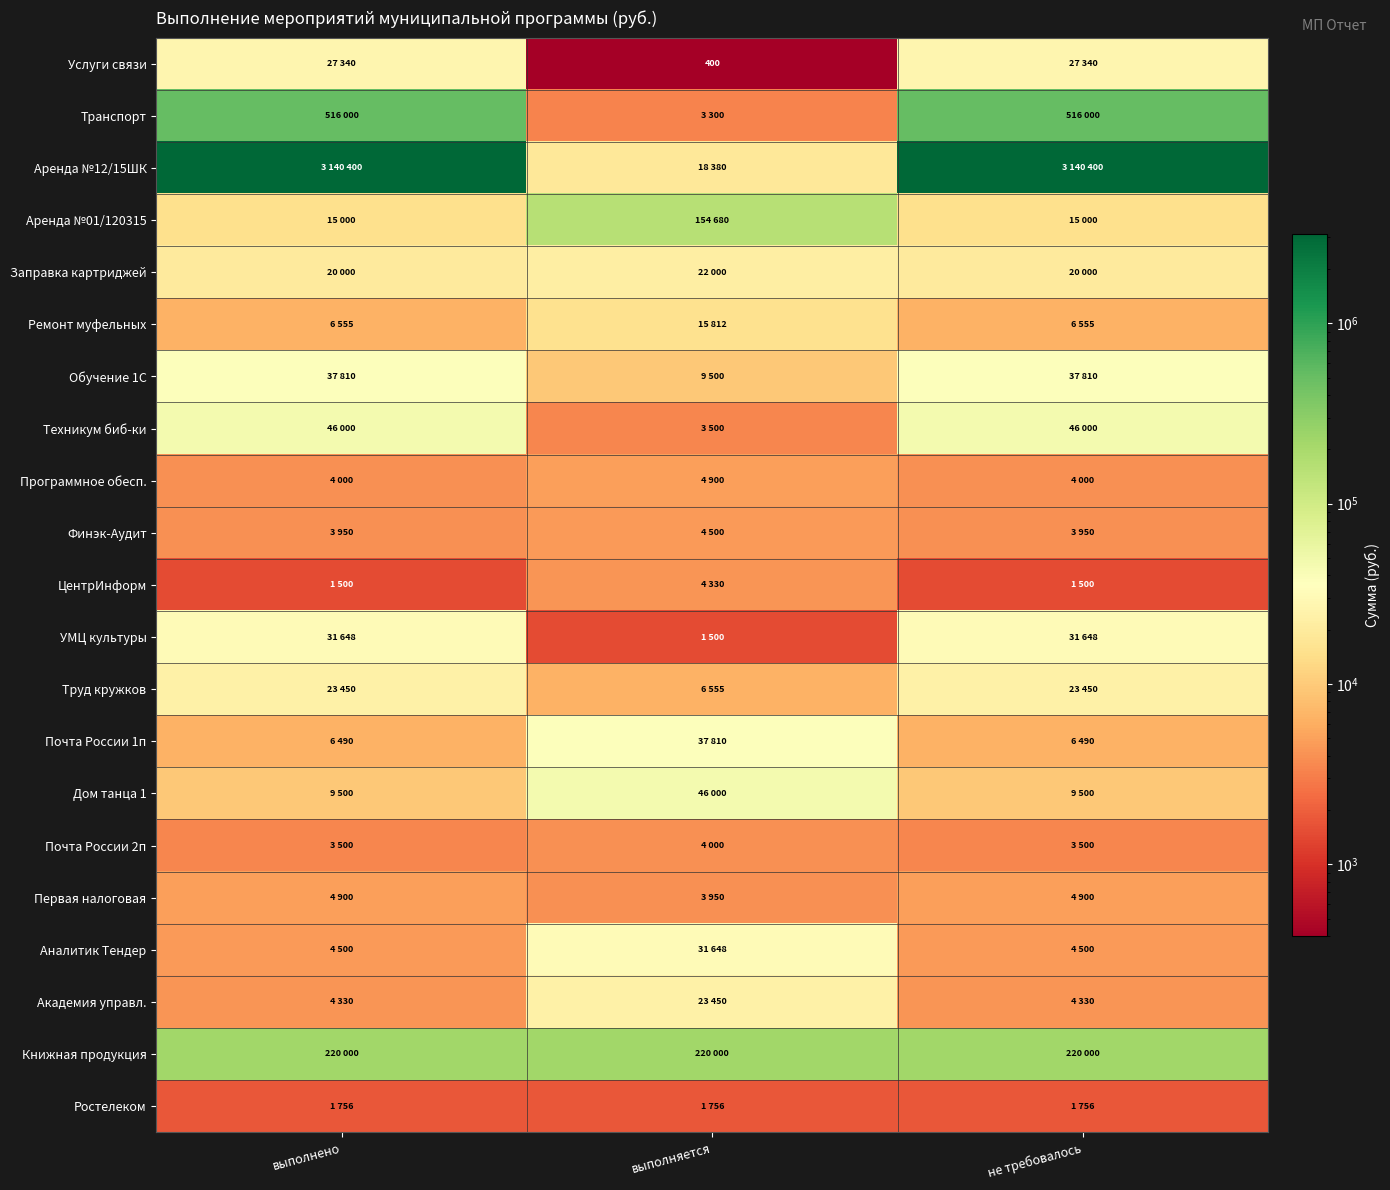

How many ЦентрИнформ values are between 1500 and 4330?

3